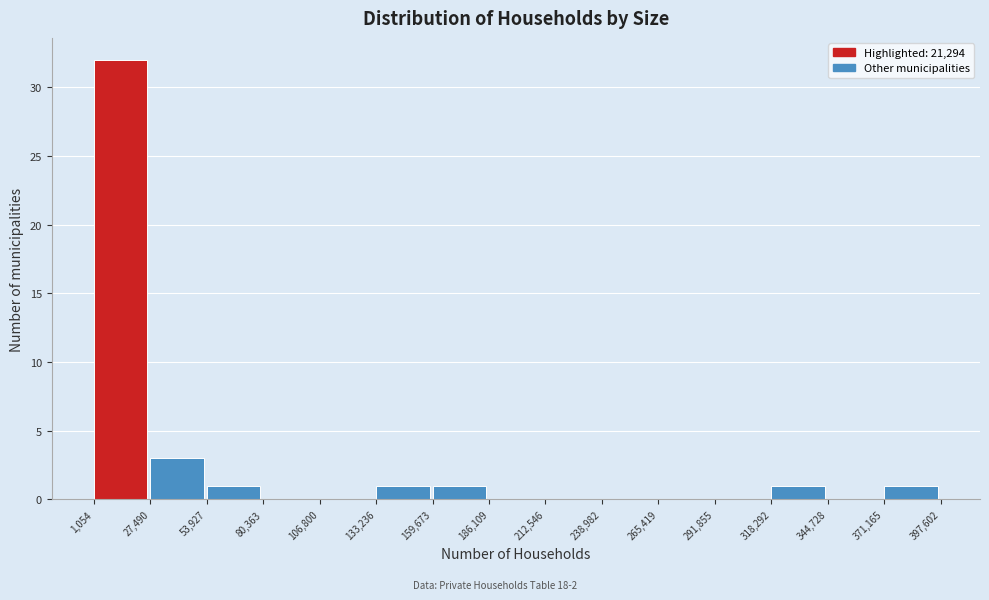

Which range on the x-axis has the tallest bar?

1,054 to 27,490